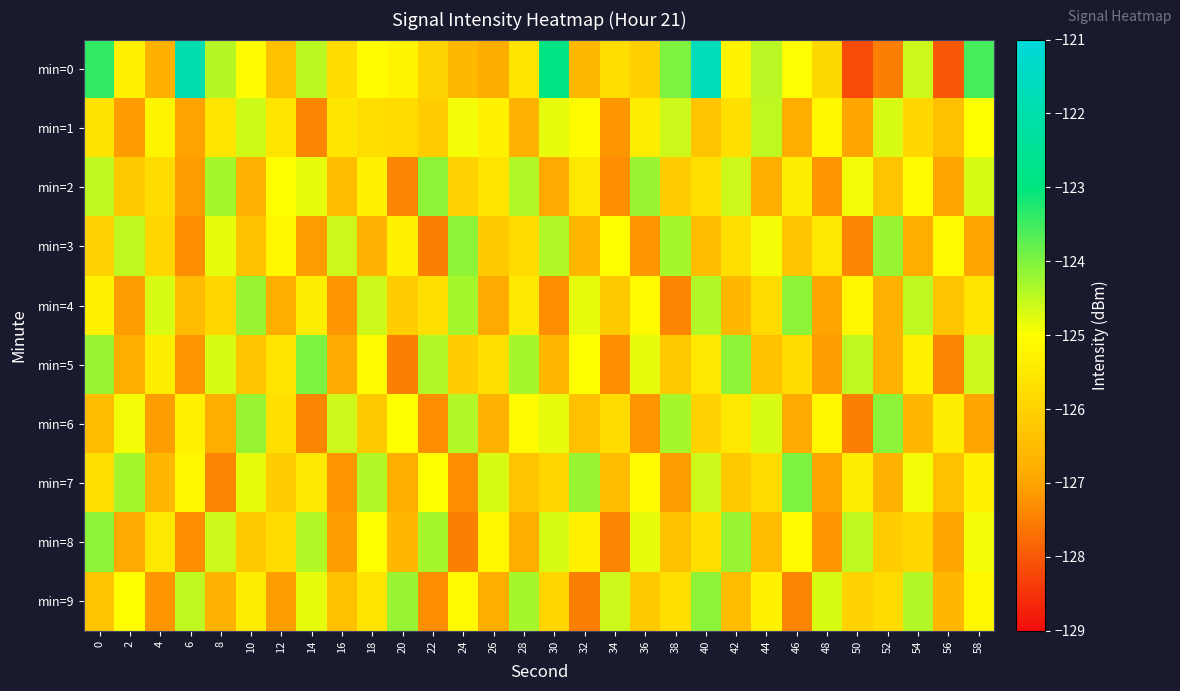

Which series has the widest spread of values?

min=0